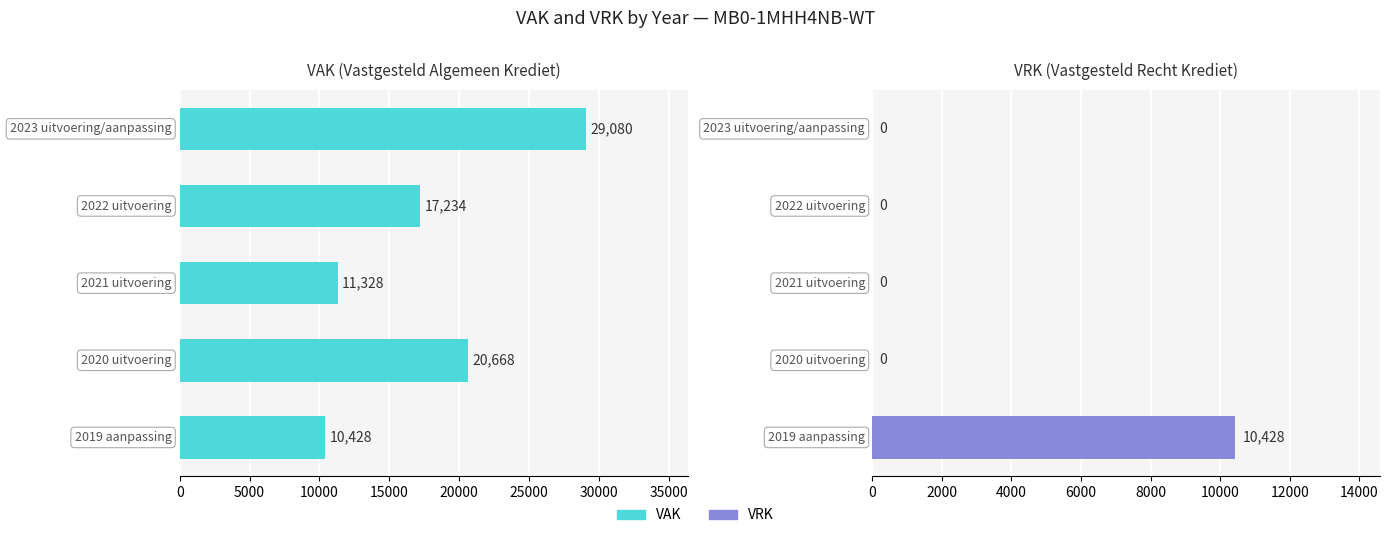

What are all the series names shown in the legend?

VAK, VRK